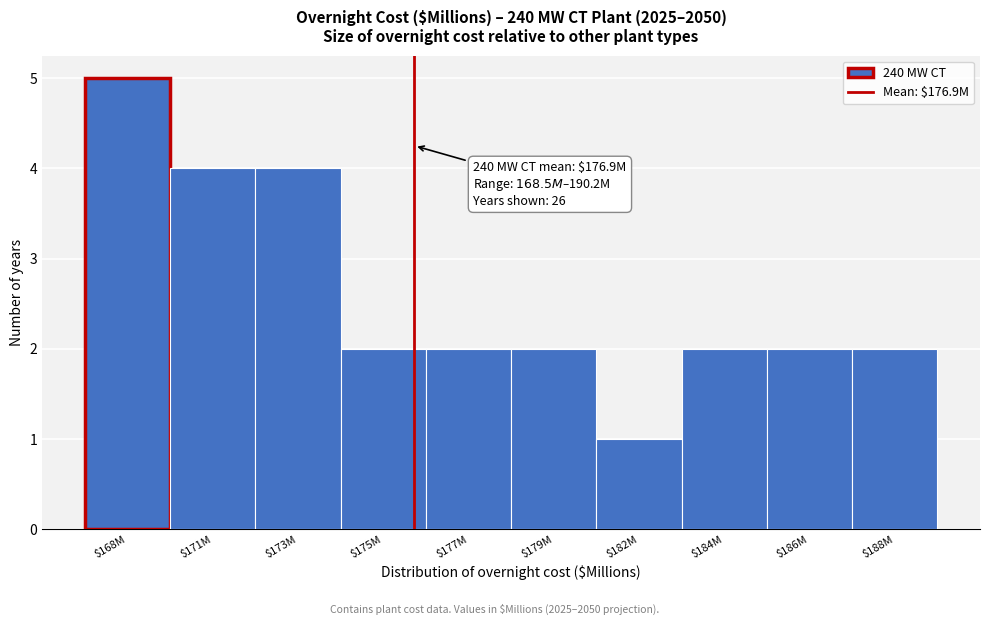

Reading left to right, list all the values displayed in this chart.

5	4	4	2	2	2	1	2	2	2